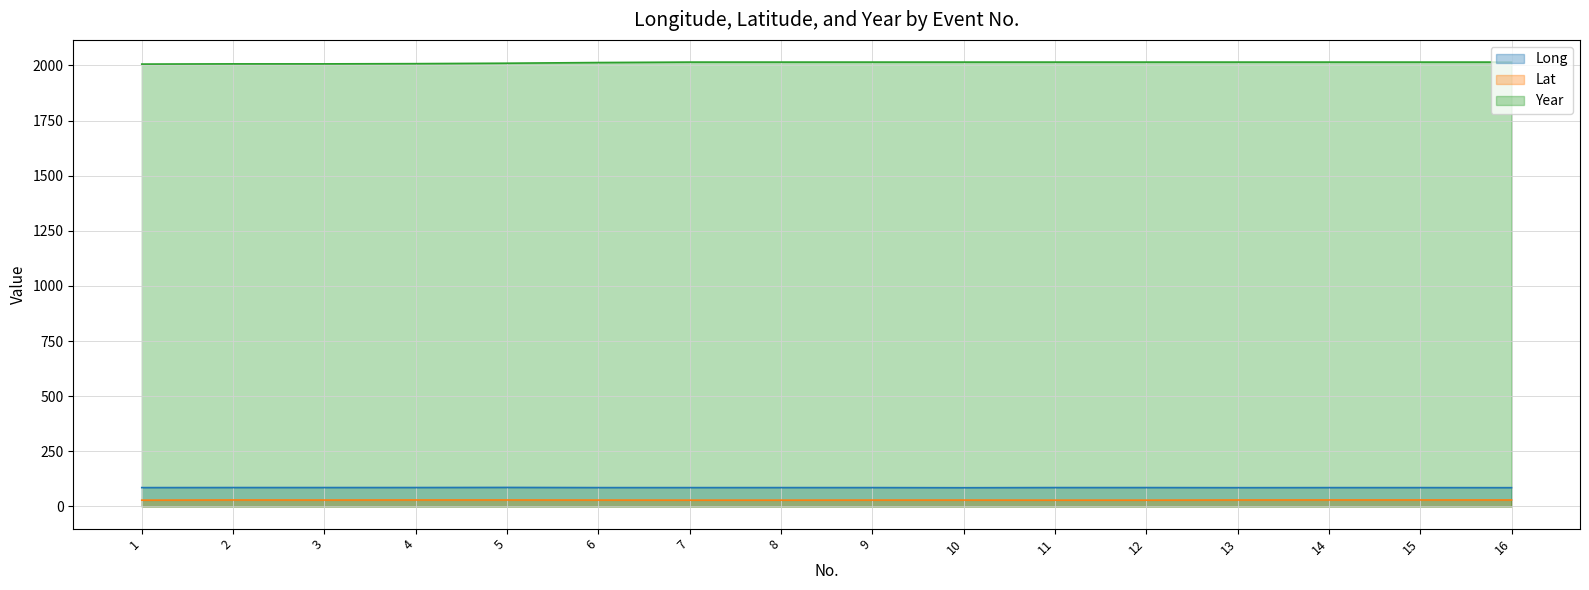

Where does the Long series first go above 85?

1